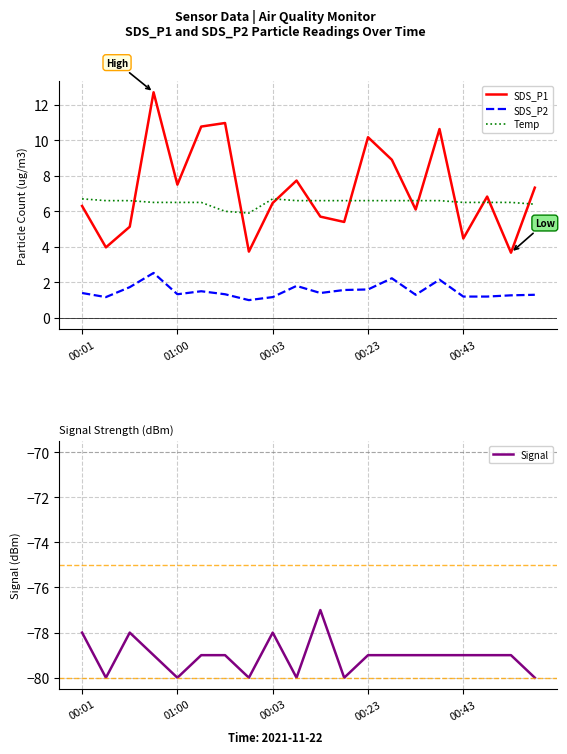

What is the difference between the SDS_P1 values at 6 and 14?

4.9